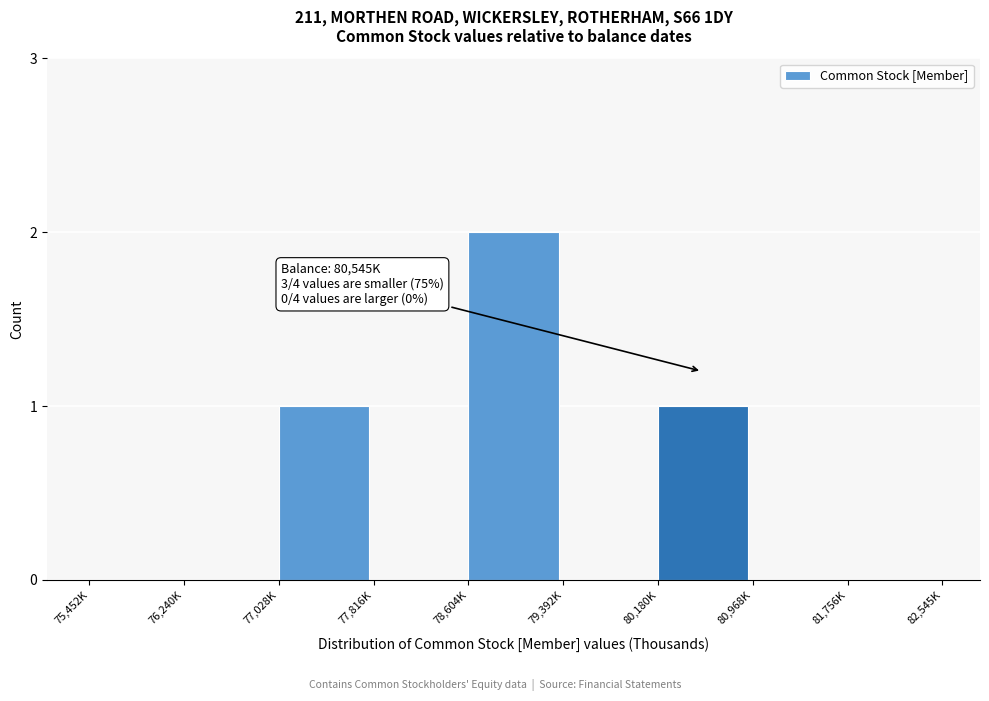

Reading left to right, extract all data points from this chart.

75,452K=0	76,240K=0	77,028K=1	77,816K=0	78,604K=2	79,392K=0	80,180K=1	80,968K=0	81,756K=0